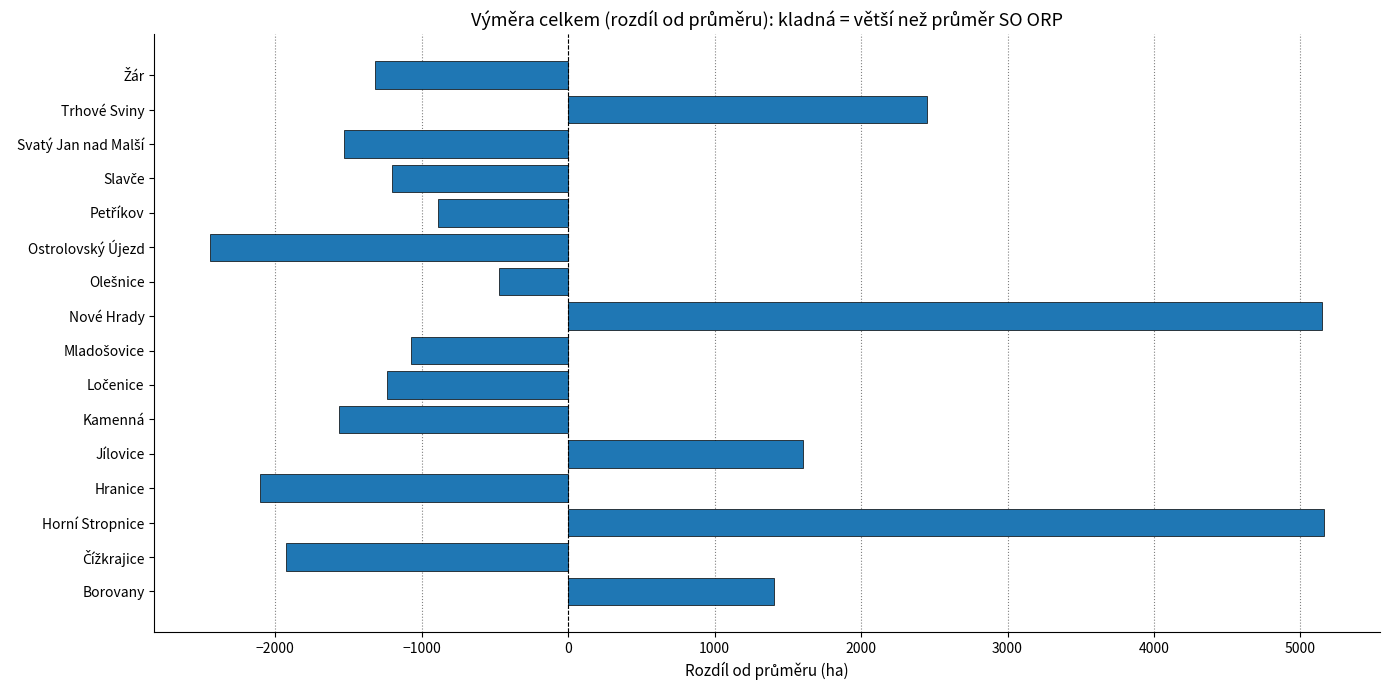

Which label corresponds to the smallest value in the chart?

Ostrolovský Újezd